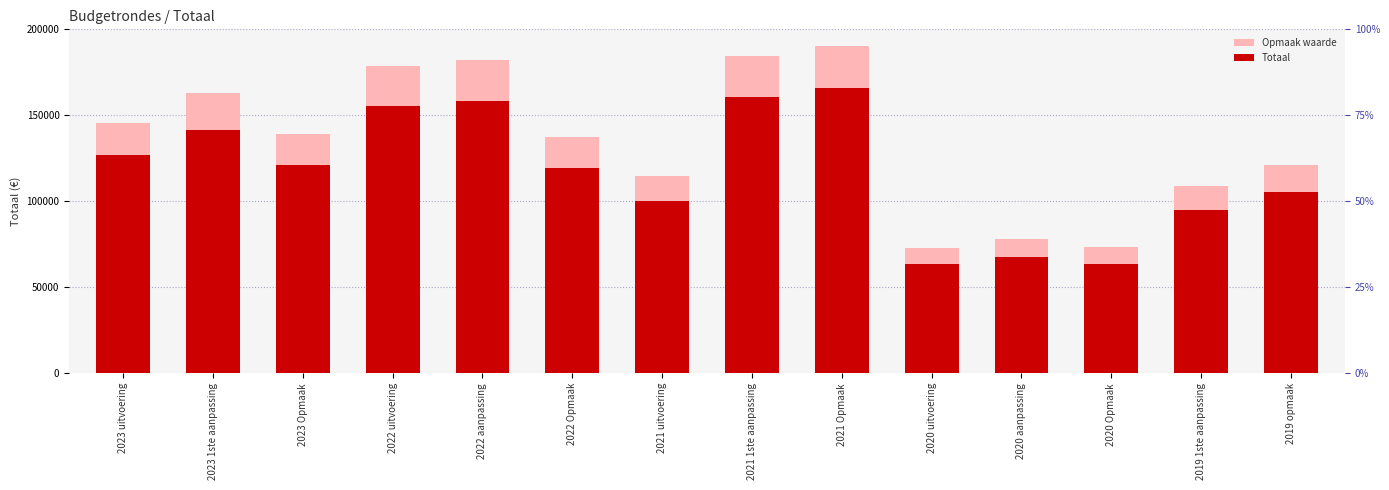

How many distinct data groups are displayed?

2